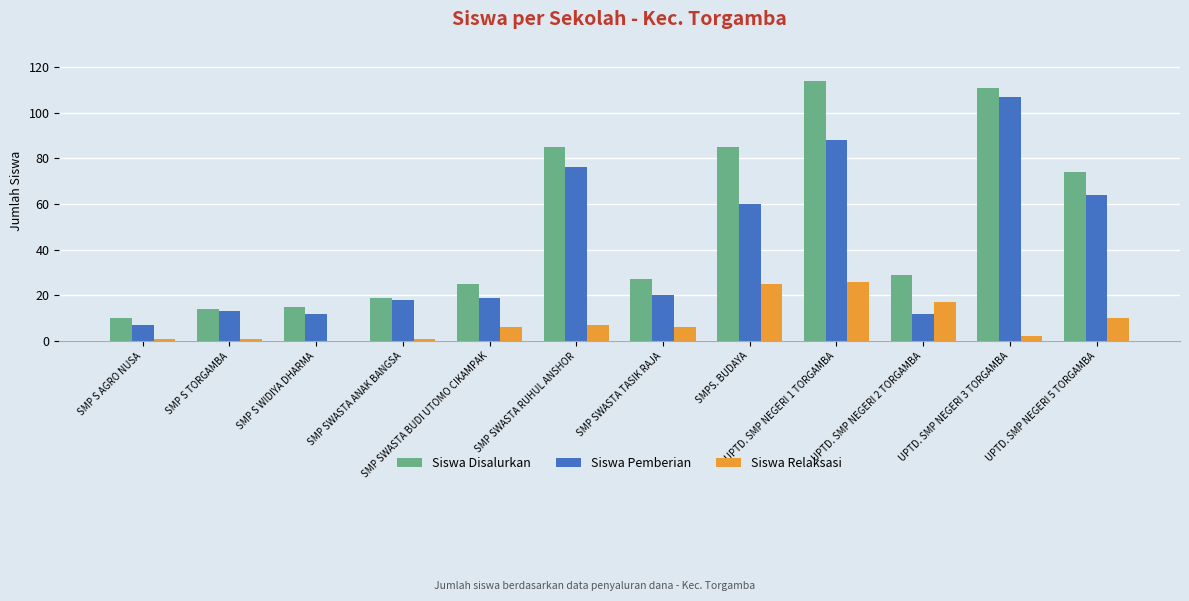

How many groups of bars are there?

12